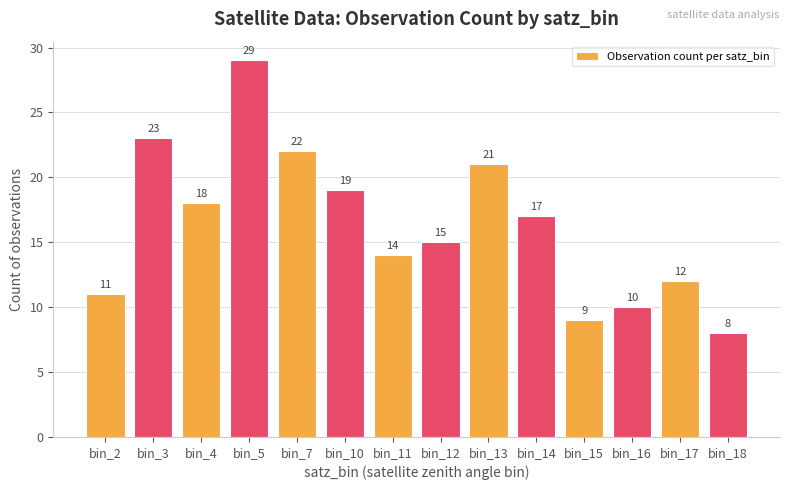

What is the value of the 5th bar from the left?

22